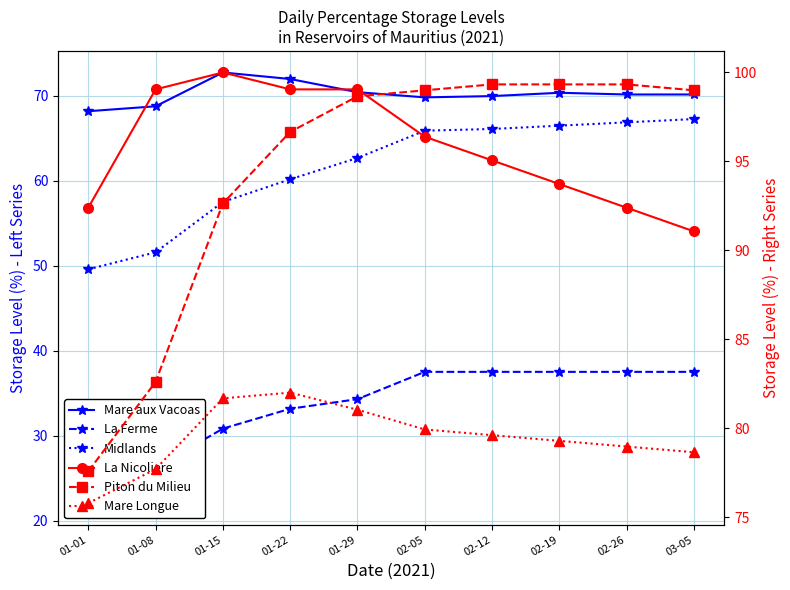

What is the sum of all Mare Longue values?

794.8